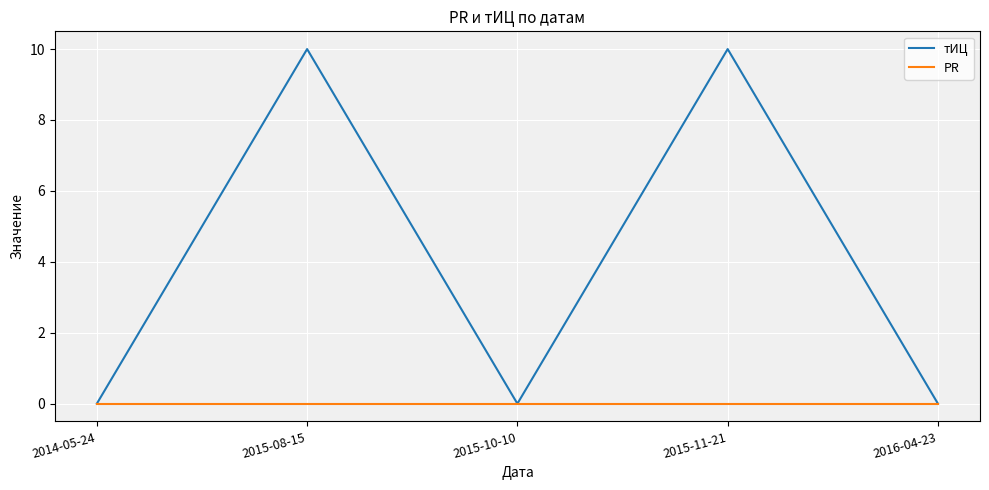

Where is the first local minimum for тИЦ?

2015-10-10